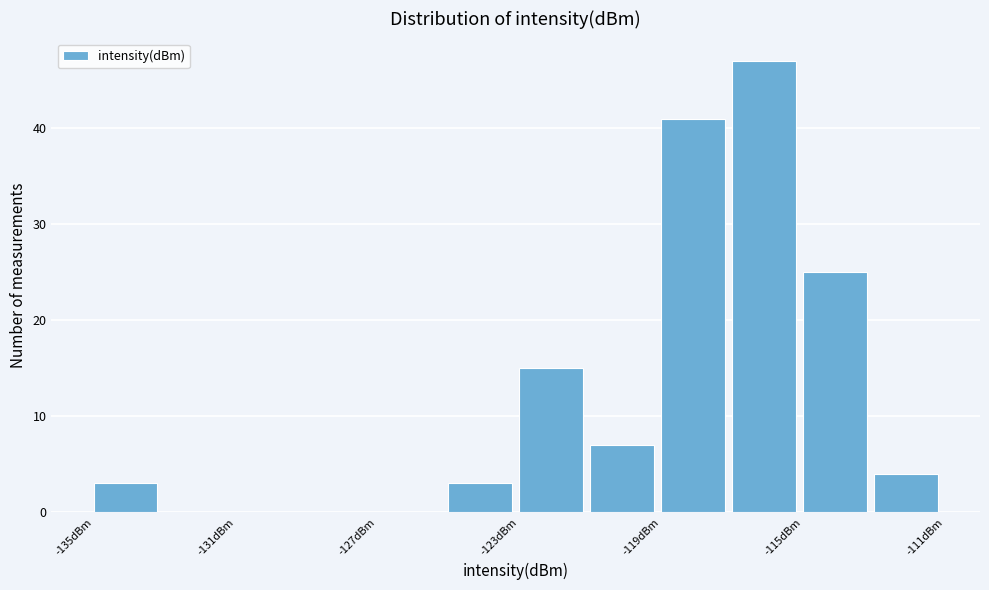

Which range on the x-axis has the tallest bar?

-117 to -115